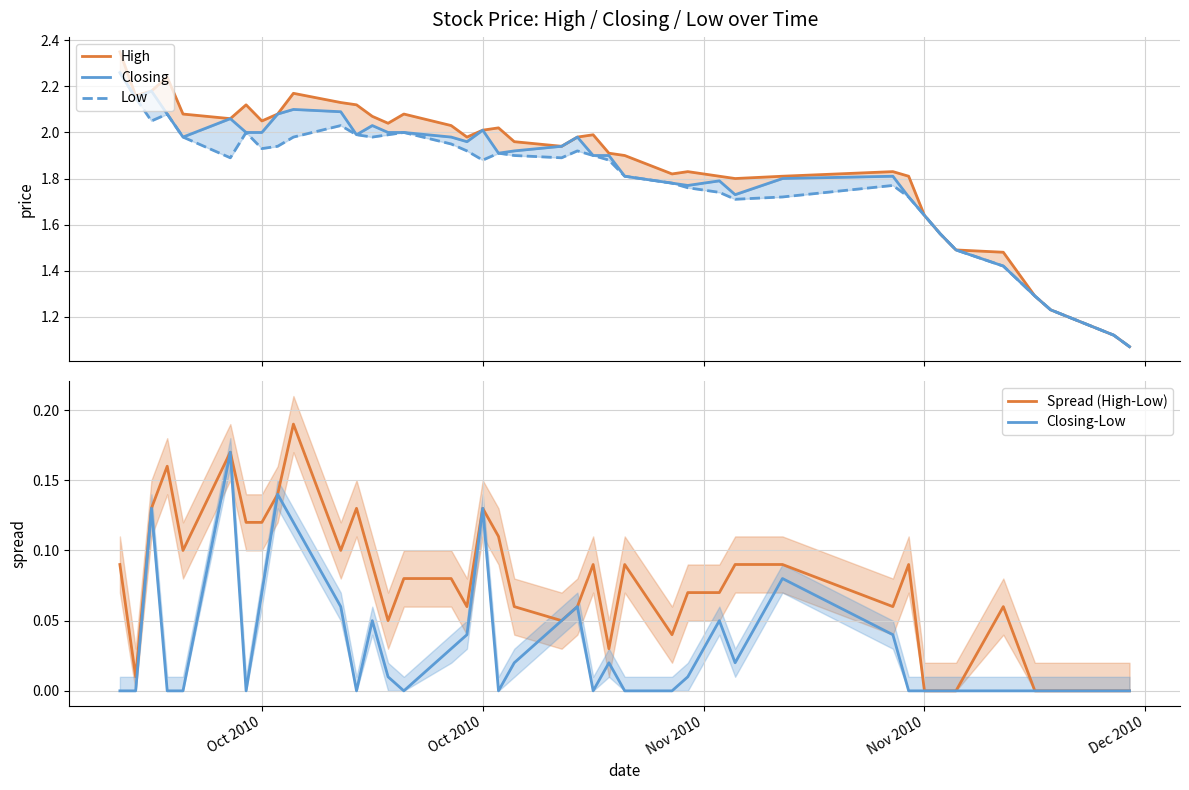

Reading right to left, transcribe all the data shown in this chart.

High: 1.1	1.1	1.2	1.3	1.5	1.5	1.6	1.6	1.8	1.8	1.8	1.8	1.8	1.8	1.8	1.9	1.9	2.0	2.0	1.9	2.0	2.0	2.0	2.0	2.0	2.1	2.0	2.1	2.1	2.1	2.2	2.1	2.0	2.1	2.1	2.1	2.2	2.2	2.2	2.4
Closing: 1.1	1.1	1.2	1.3	1.4	1.5	1.6	1.6	1.7	1.8	1.8	1.7	1.8	1.8	1.8	1.8	1.9	1.9	2.0	1.9	1.9	1.9	2.0	2.0	2.0	2.0	2.0	2.0	2.0	2.1	2.1	2.1	2.0	2.0	2.1	2.0	2.1	2.2	2.1	2.3
Low: 1.1	1.1	1.2	1.3	1.4	1.5	1.6	1.6	1.7	1.8	1.7	1.7	1.7	1.8	1.8	1.8	1.9	1.9	1.9	1.9	1.9	1.9	1.9	1.9	1.9	2.0	2.0	2.0	2.0	2.0	2.0	1.9	1.9	2.0	1.9	2.0	2.1	2.0	2.1	2.3
Spread (High-Low): 0.0	0.0	0.0	0.0	0.1	0.0	0.0	0.0	0.1	0.1	0.1	0.1	0.1	0.1	0.0	0.1	0.0	0.1	0.1	0.1	0.1	0.1	0.1	0.1	0.1	0.1	0.1	0.1	0.1	0.1	0.2	0.1	0.1	0.1	0.2	0.1	0.2	0.1	0.0	0.1
Closing-Low: 0.0	0.0	0.0	0.0	0.0	0.0	0.0	0.0	0.0	0.0	0.1	0.0	0.1	0.0	0.0	0.0	0.0	0.0	0.1	0.1	0.0	0.0	0.1	0.0	0.0	0.0	0.0	0.0	0.0	0.1	0.1	0.1	0.1	0.0	0.2	0.0	0.0	0.1	0.0	0.0